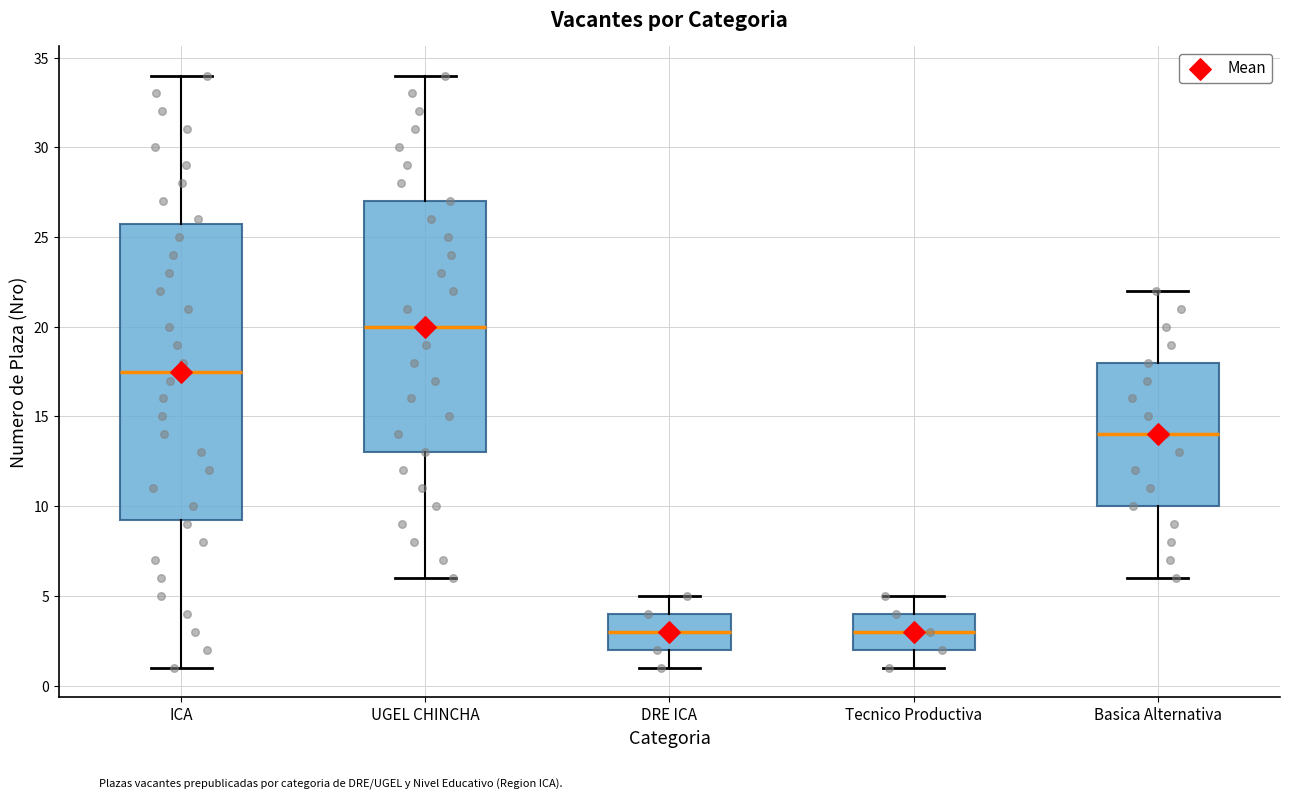

Reading left to right, read every box against the y-axis: the position of its median line, the range the box covers, and the ends of its whiskers. The values are not printed on the chart, so give them approximately, as read against the axis.

ICA: median 17.5, box 9.5 to 26.0, whiskers 1.0 to 34.0
UGEL CHINCHA: median 20.0, box 13.0 to 27.0, whiskers 6.0 to 34.0
DRE ICA: median 3.0, box 2.0 to 4.0, whiskers 1.0 to 5.0
Tecnico Productiva: median 3.0, box 2.0 to 4.0, whiskers 1.0 to 5.0
Basica Alternativa: median 14.0, box 10.0 to 18.0, whiskers 6.0 to 22.0